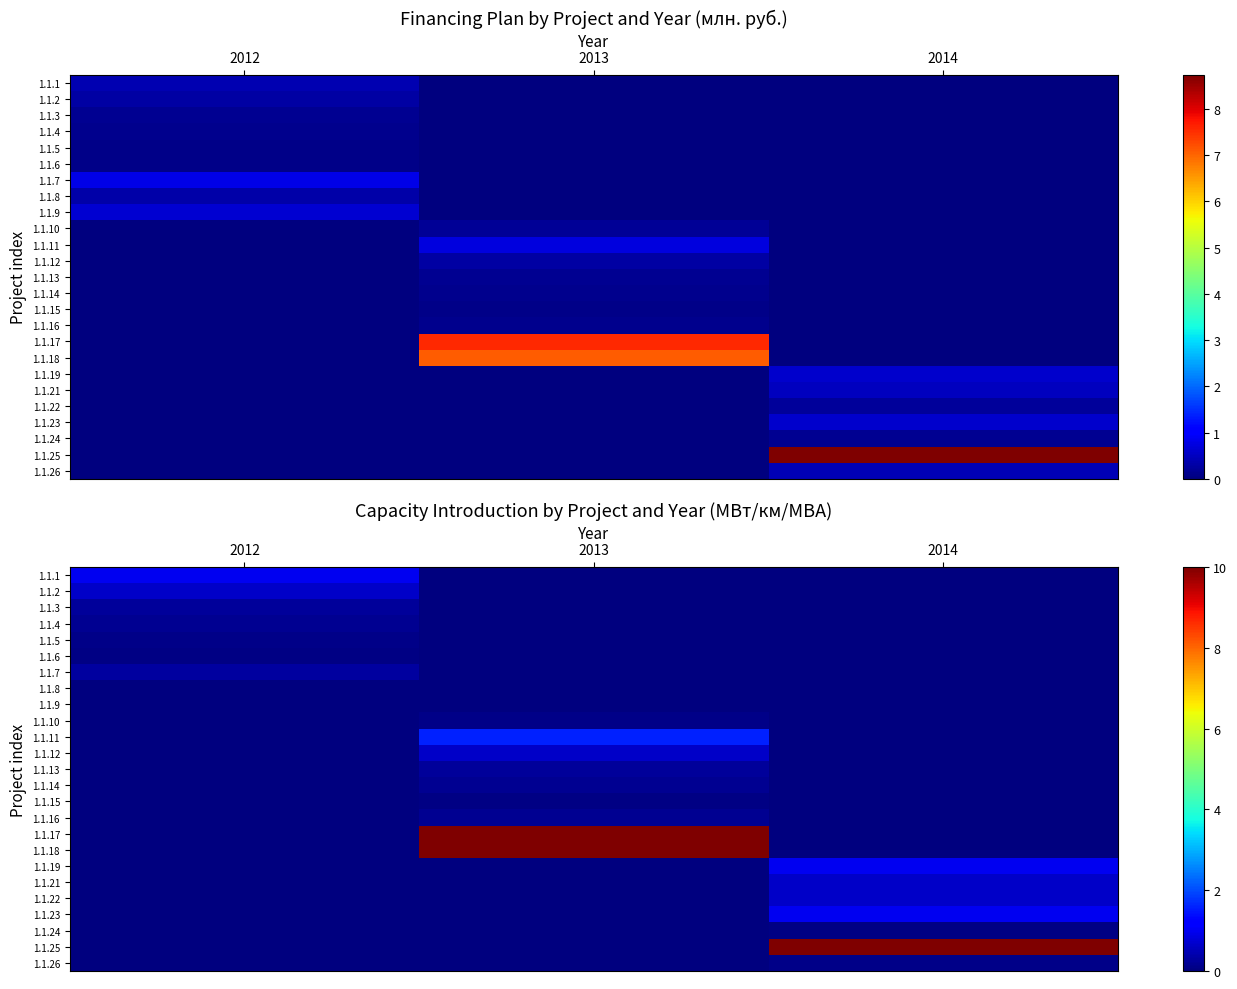

How many series are shown in this chart?

25